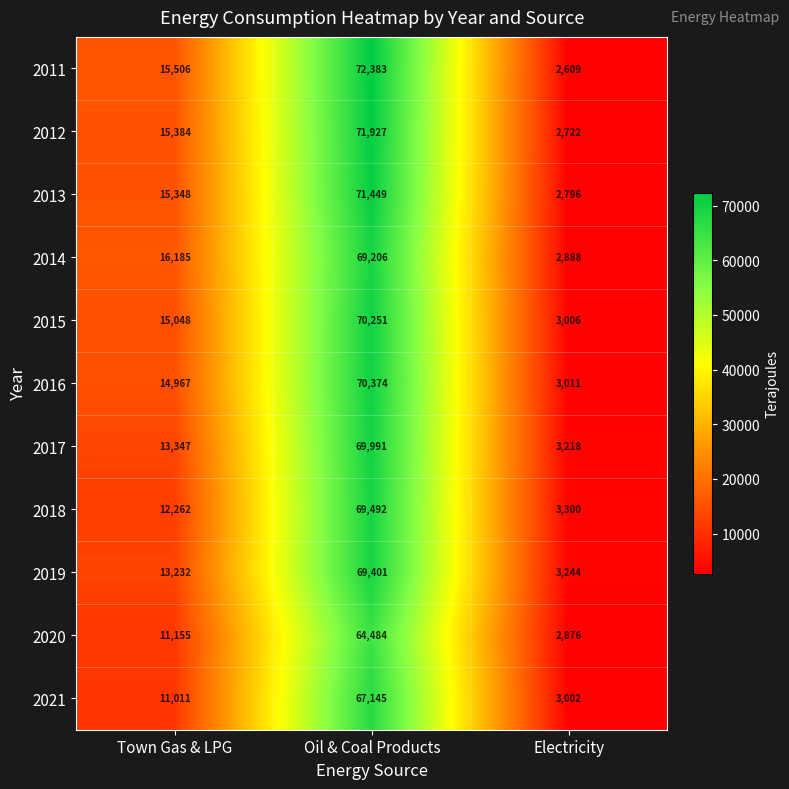

At which label is 2020 closest to 33680?

Town Gas & LPG